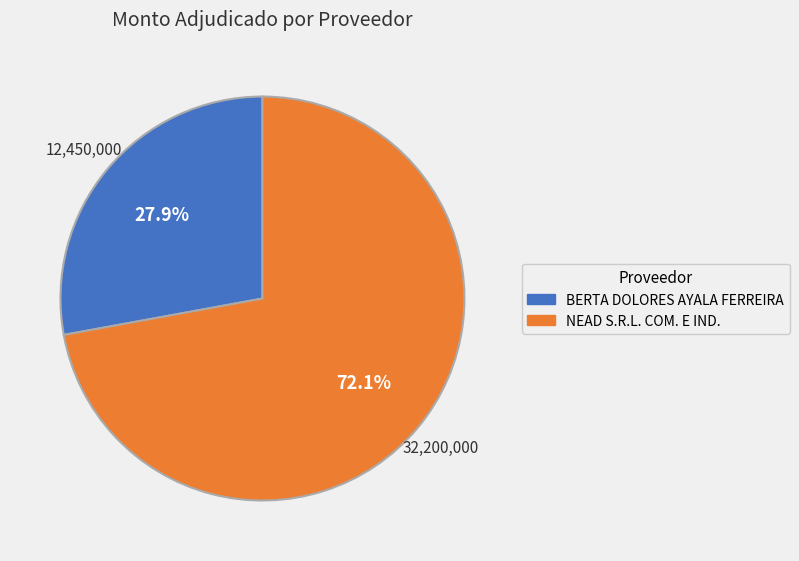

How much of the chart is everything except NEAD S.R.L. COM. E IND.?

27.9%